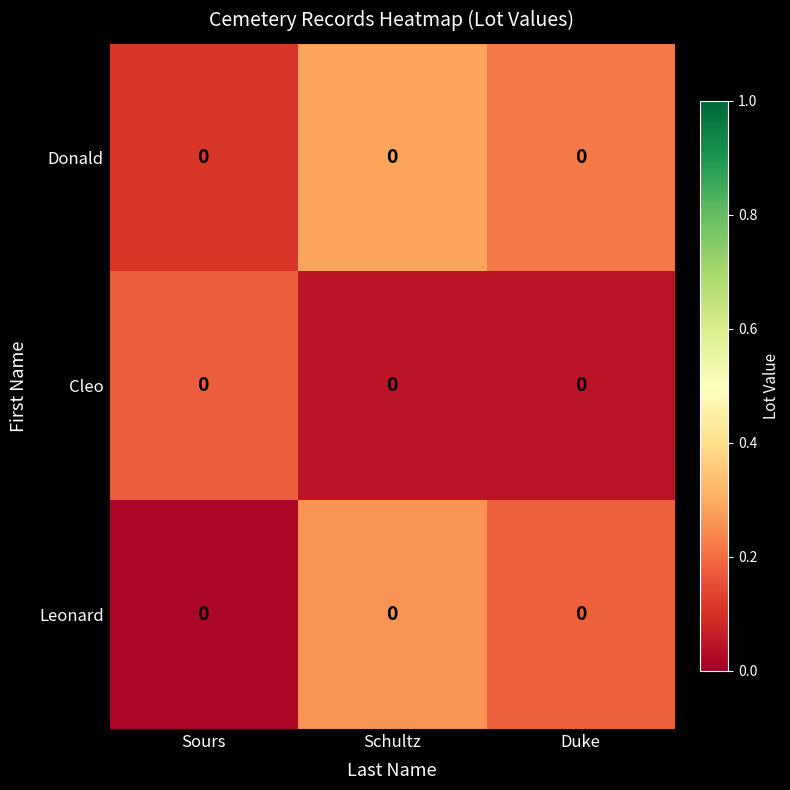

Which category has the lowest value across all series?

Sours